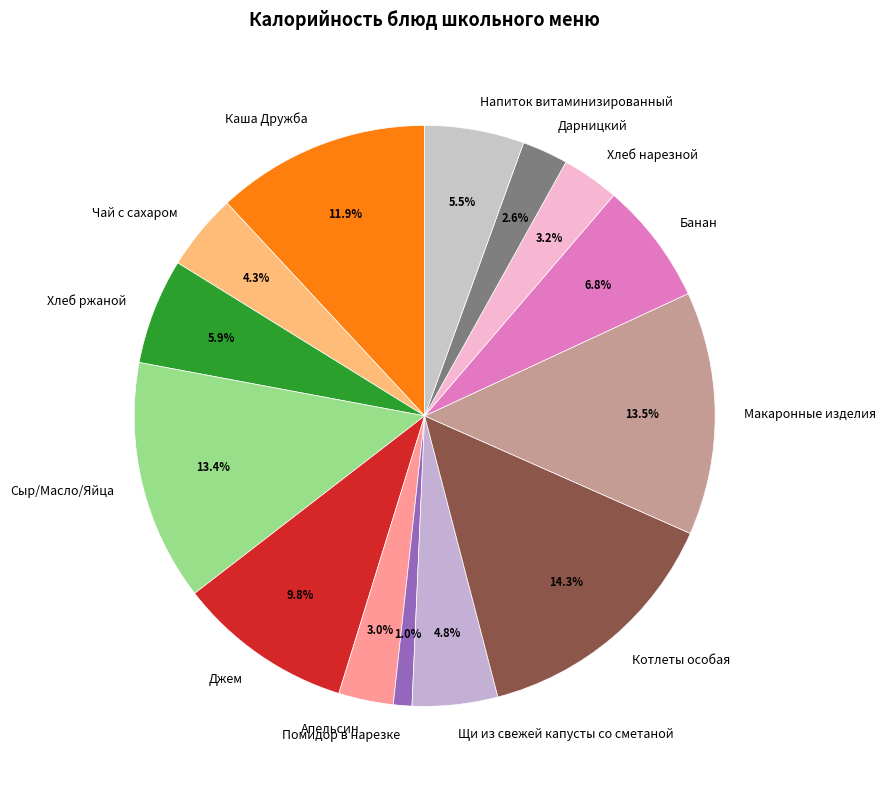

True or false: Котлеты особая accounts for 2% of the total.

False